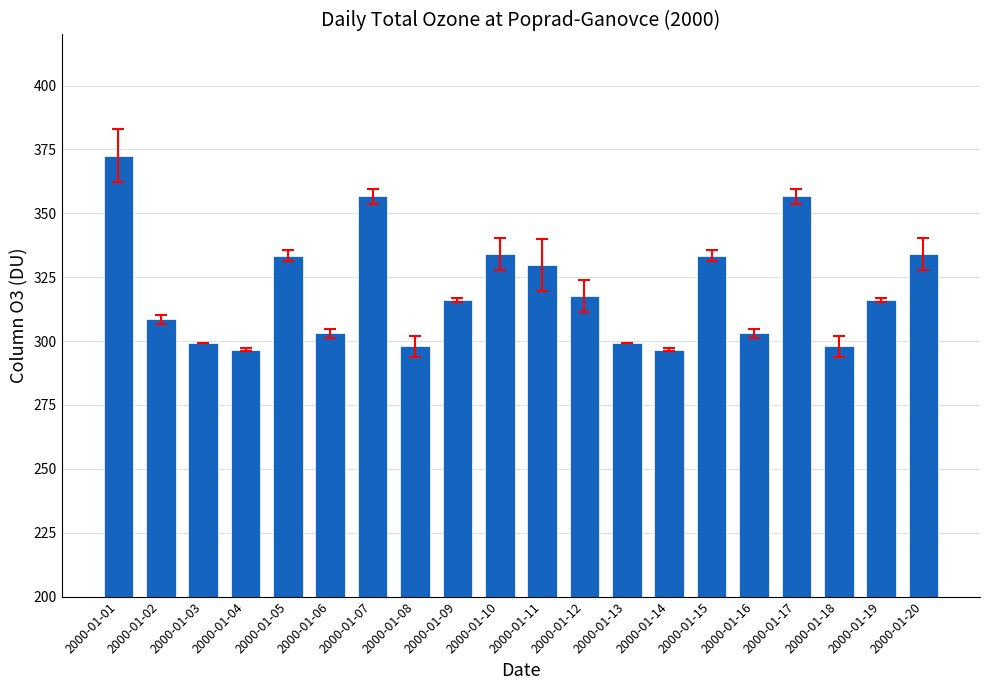

Count the number of data series in this chart.

1